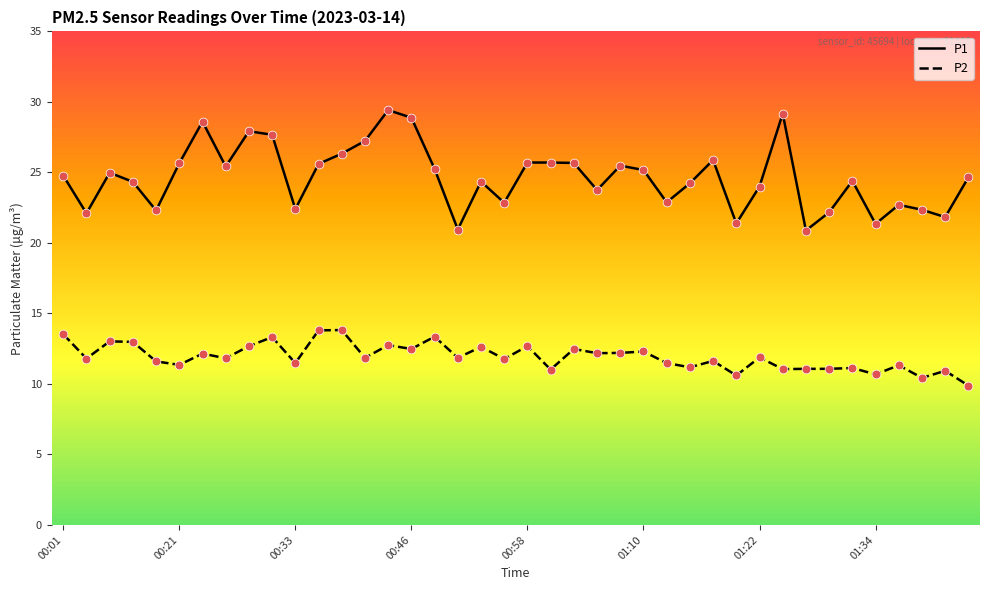

Which series has the largest total across all categories?

P1